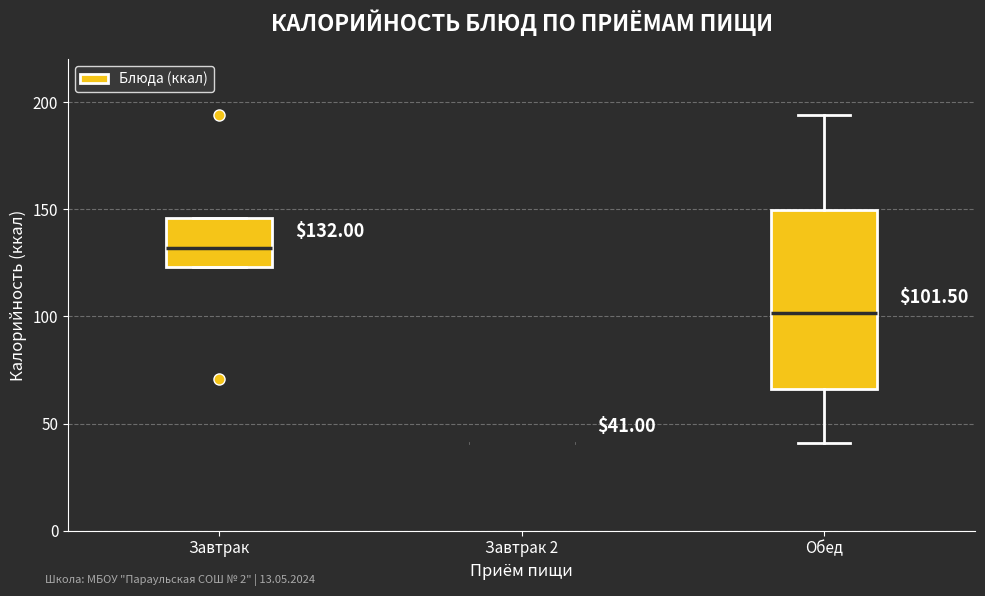

Comparing the boxes themselves (not the whiskers), which one is the tallest?

Обед